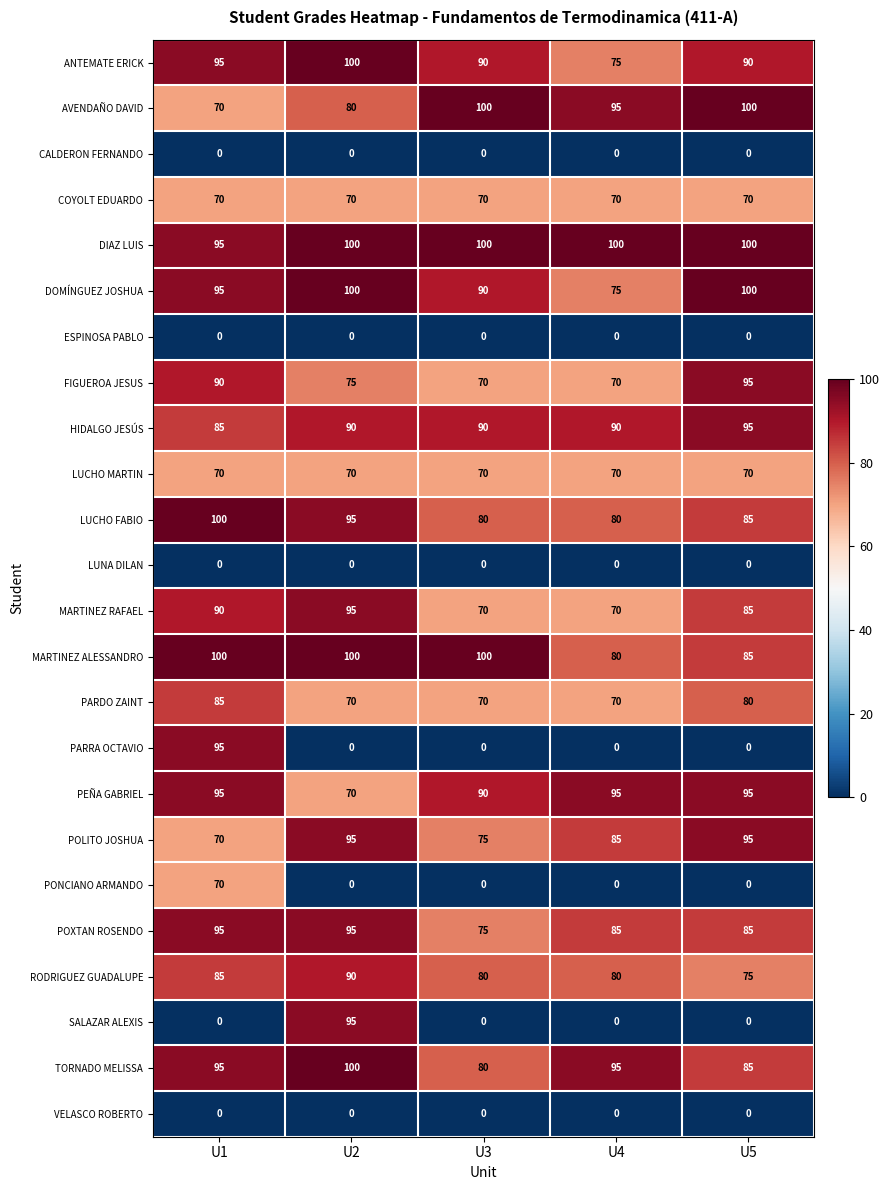

Is it true that FIGUEROA JESUS equals 46 at U2?

False